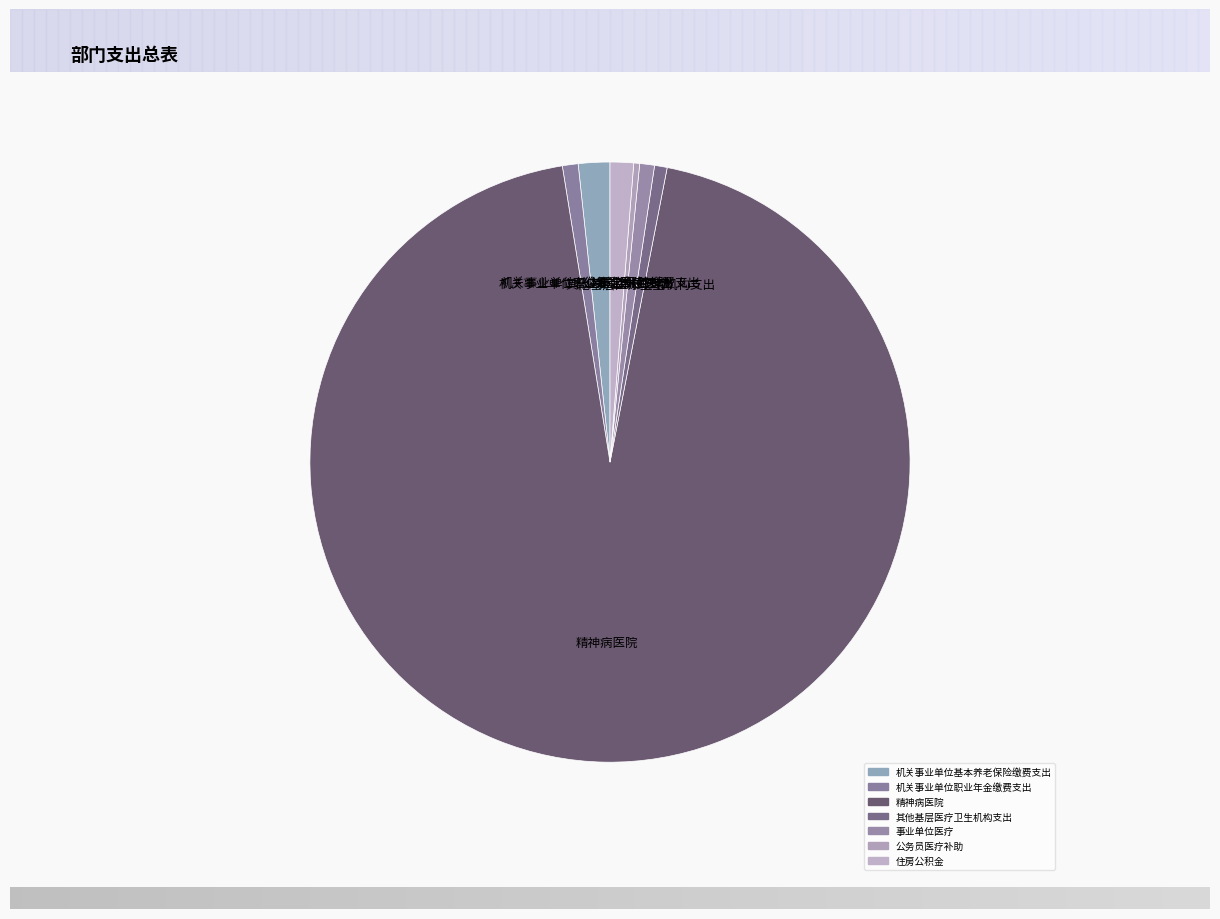

To the nearest percent, what is the combined percentage of 机关事业单位职业年金缴费支出 and 其他基层医疗卫生机构支出?

2%